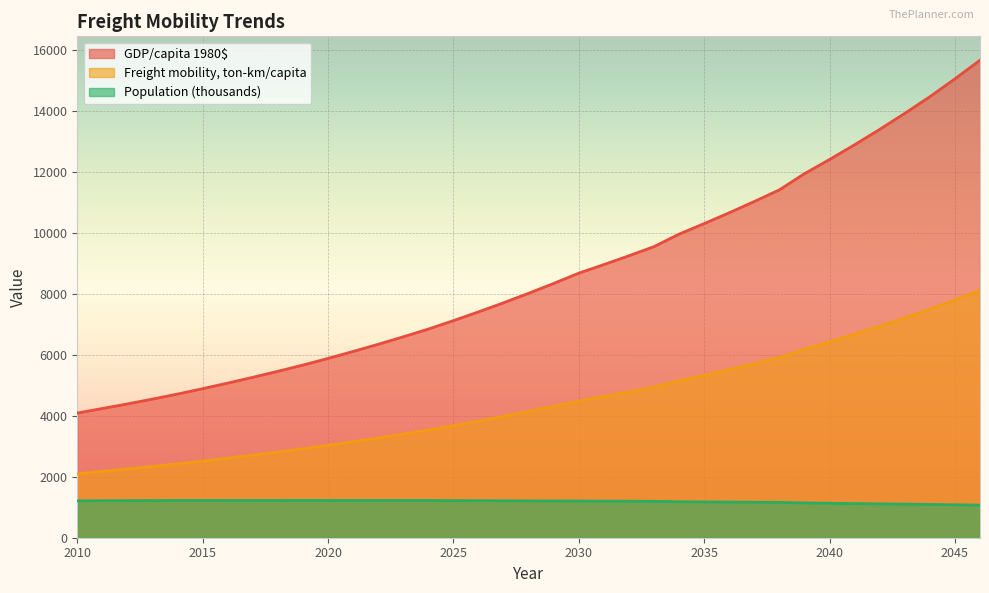

How many values in the Population series exceed 1207?

19